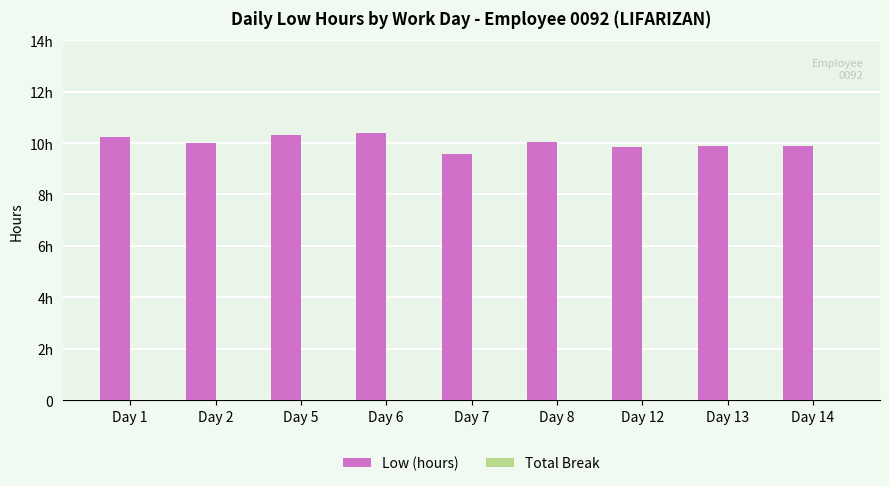

Are the bars horizontal?

No